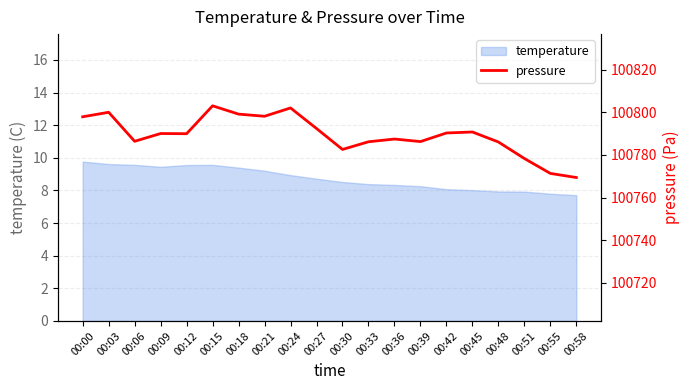

How many categories are shown in the chart?

20